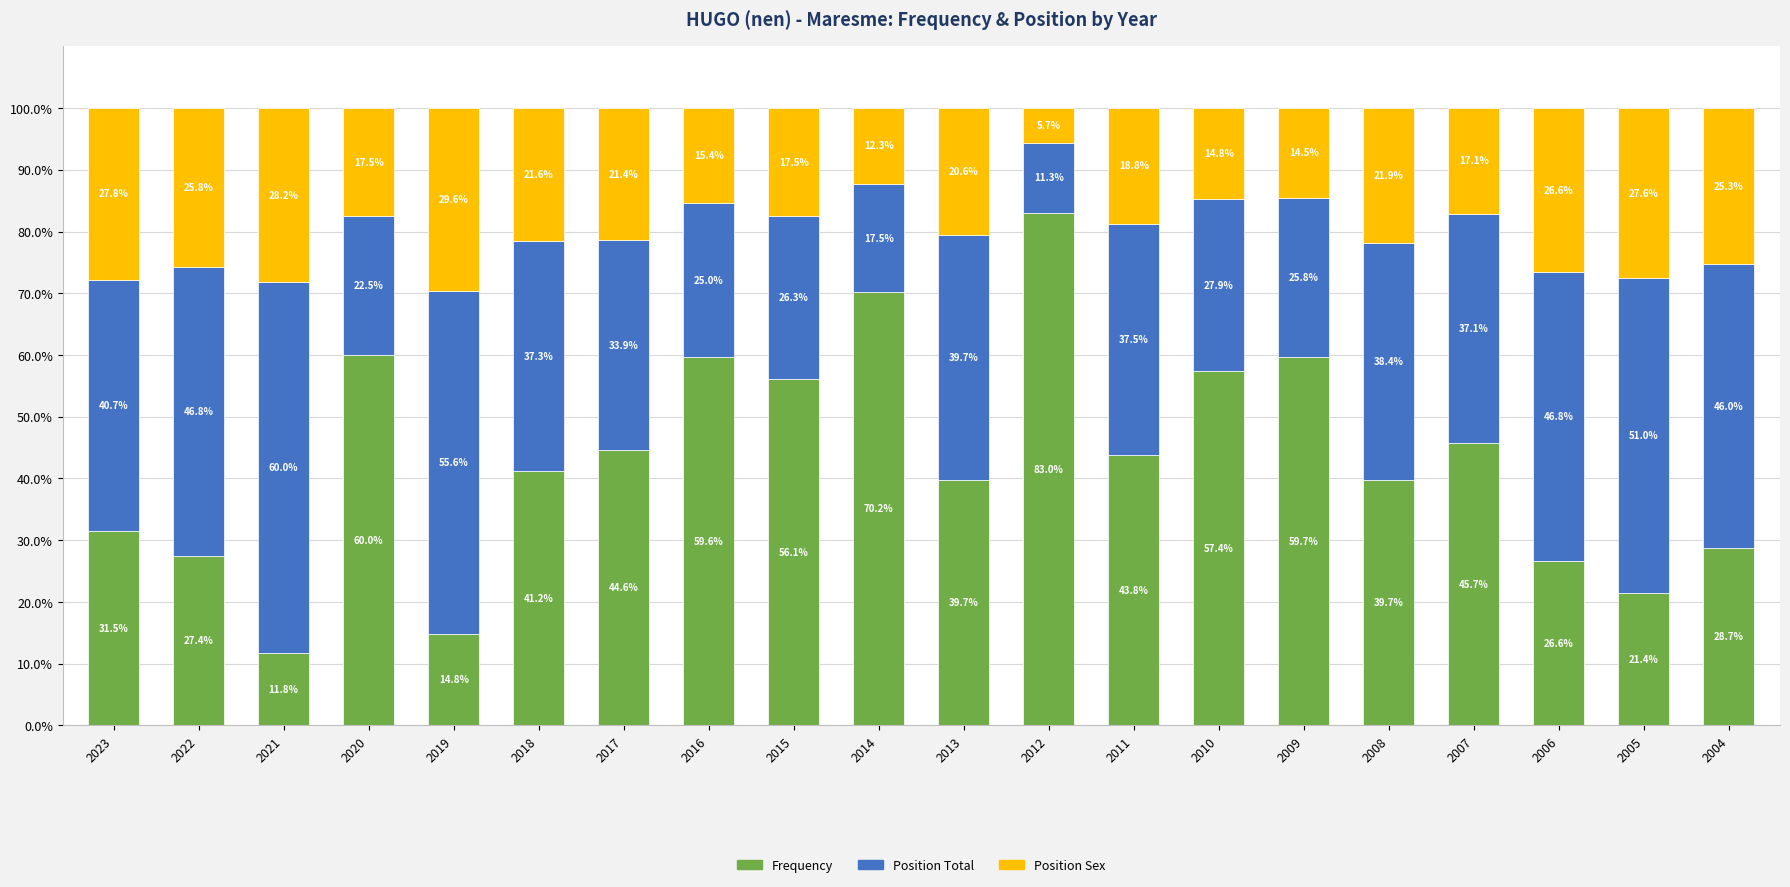

What is the maximum value for Frequency?

83.0